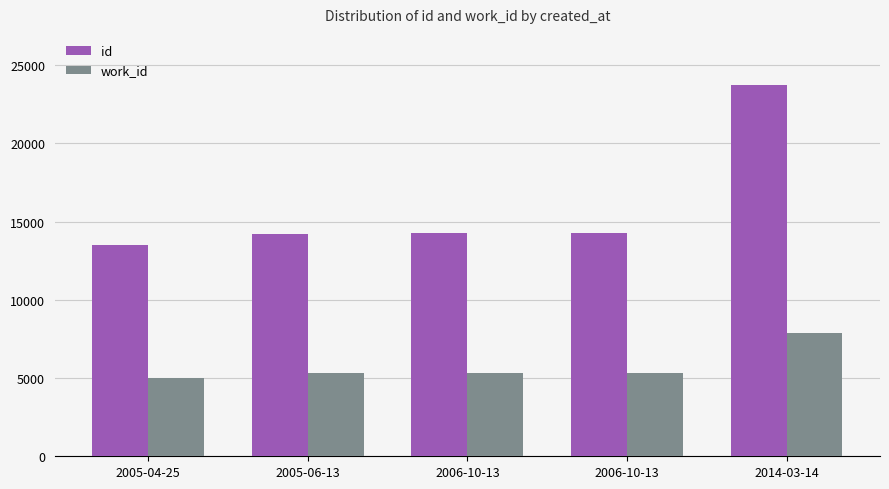

Reading left to right, what are all the values shown in this chart?

id: 2005-04-25=13525	2005-06-13=14217	2006-10-13=14296	2006-10-13=14298	2014-03-14=23741
work_id: 2005-04-25=5032	2005-06-13=5296	2006-10-13=5324	2006-10-13=5324	2014-03-14=7856